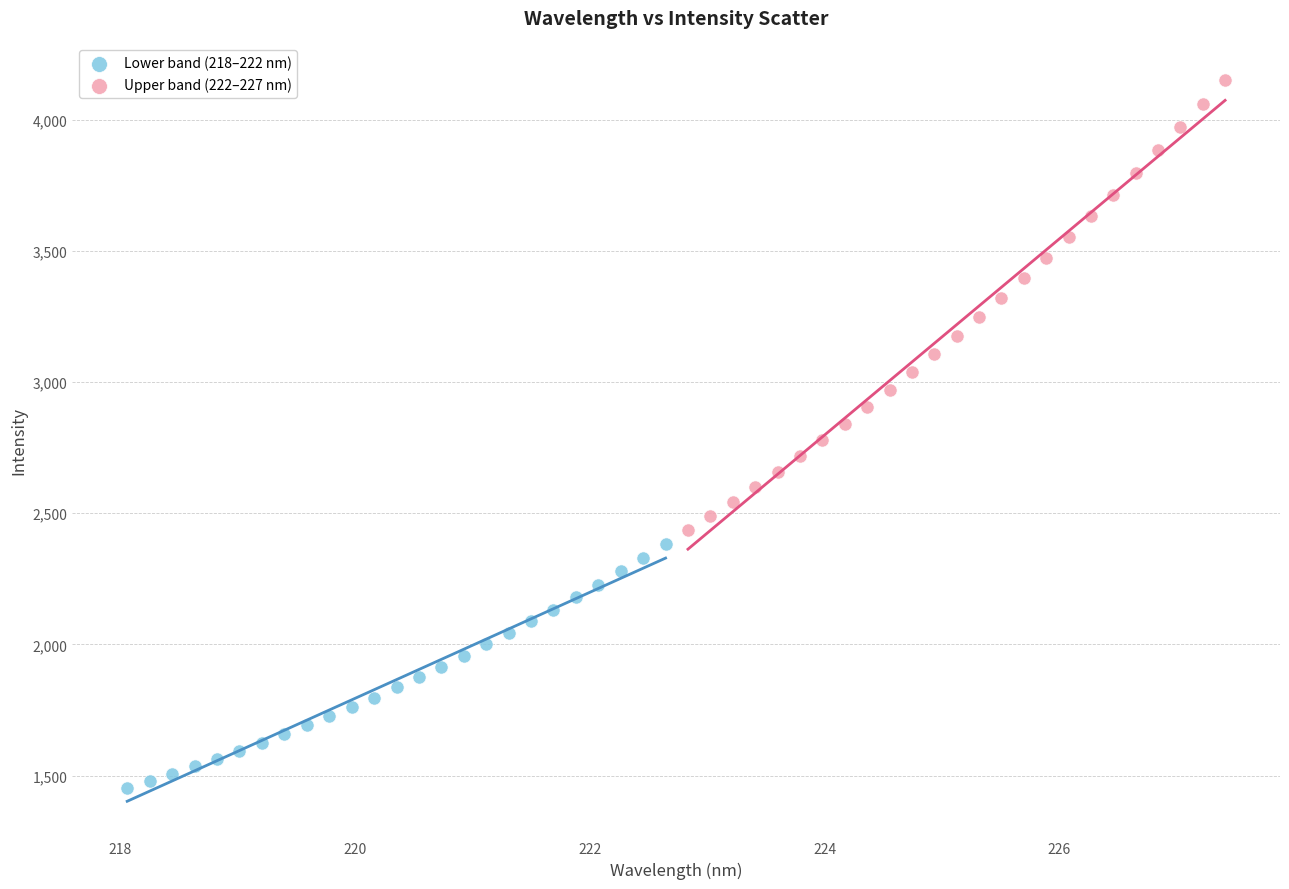

Which series has the widest spread of Y values?

Upper band (222–227 nm)